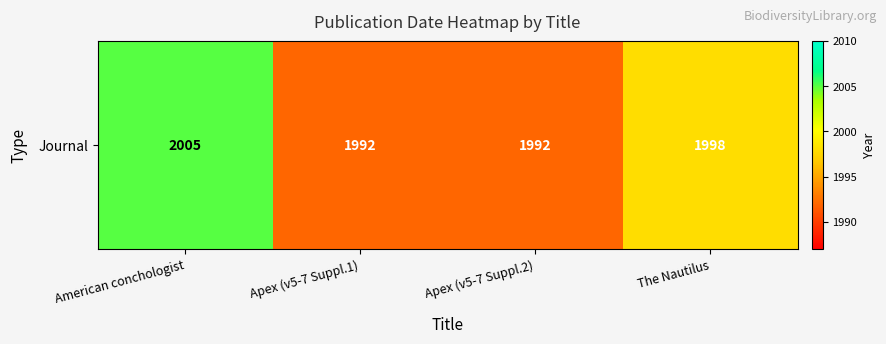

Rank the categories by value from lowest to highest.

Apex (v5-7 Suppl.1), Apex (v5-7 Suppl.2), The Nautilus, American conchologist